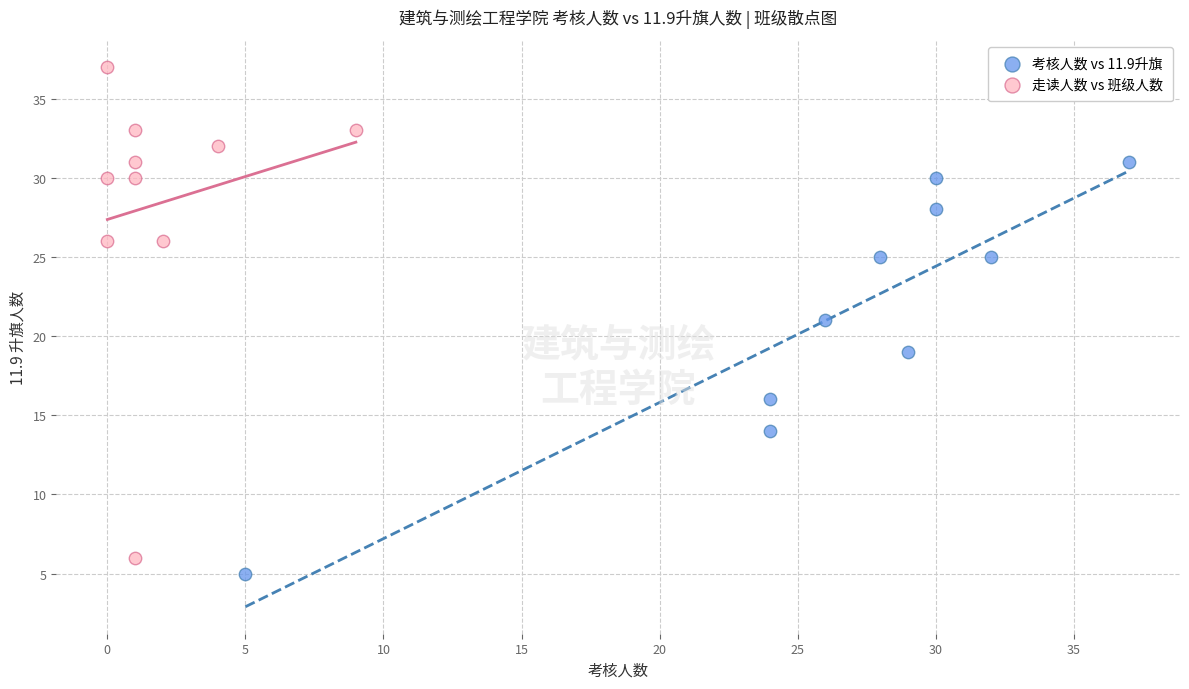

Which series has the widest spread of Y values?

走读人数 vs 班级人数